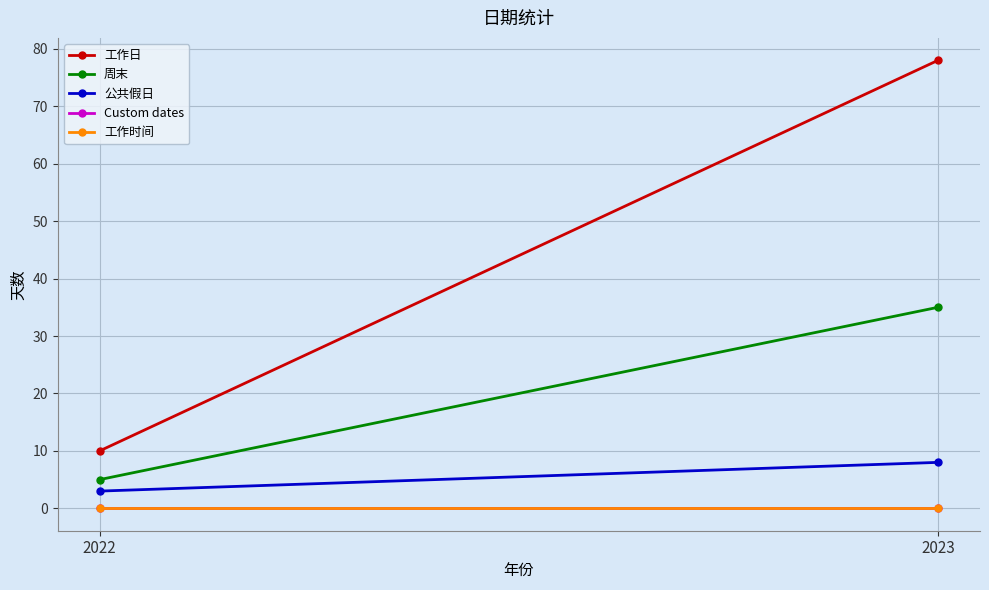

Which category has the highest value across all series?

2023